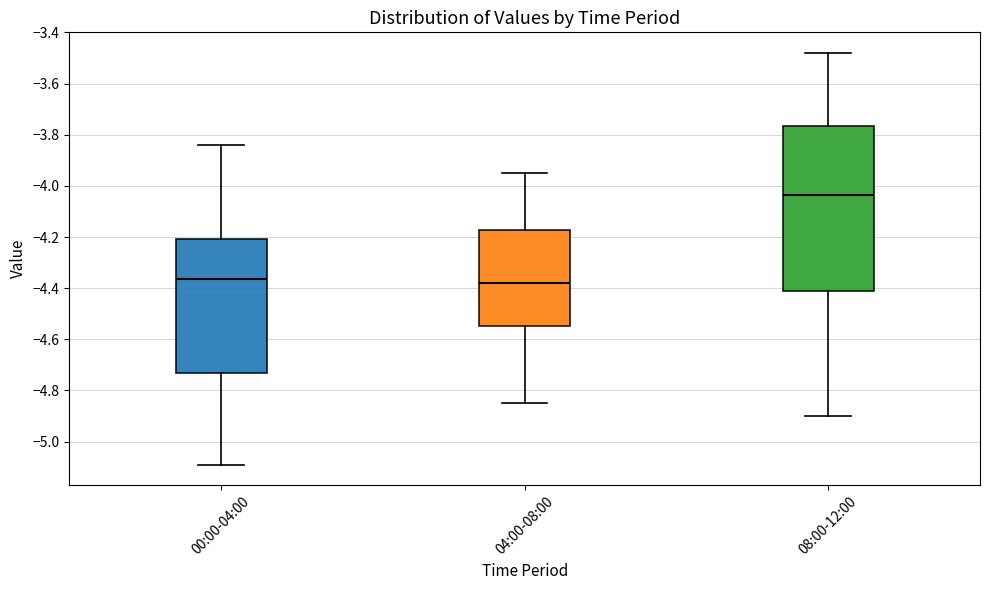

Where is the lower edge of the box for 04:00-08:00 on the y-axis? The values are not printed on the chart, so give them approximately, as read against the axis.

-4.54